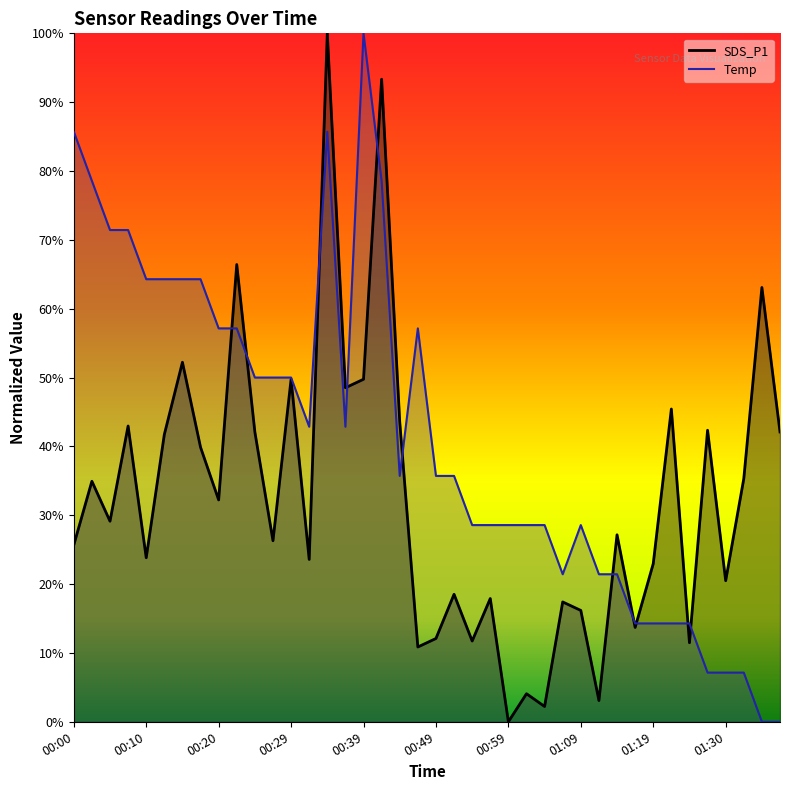

Is the value of Temp at 01:07 greater than the value of SDS_P1 at 00:22?

No